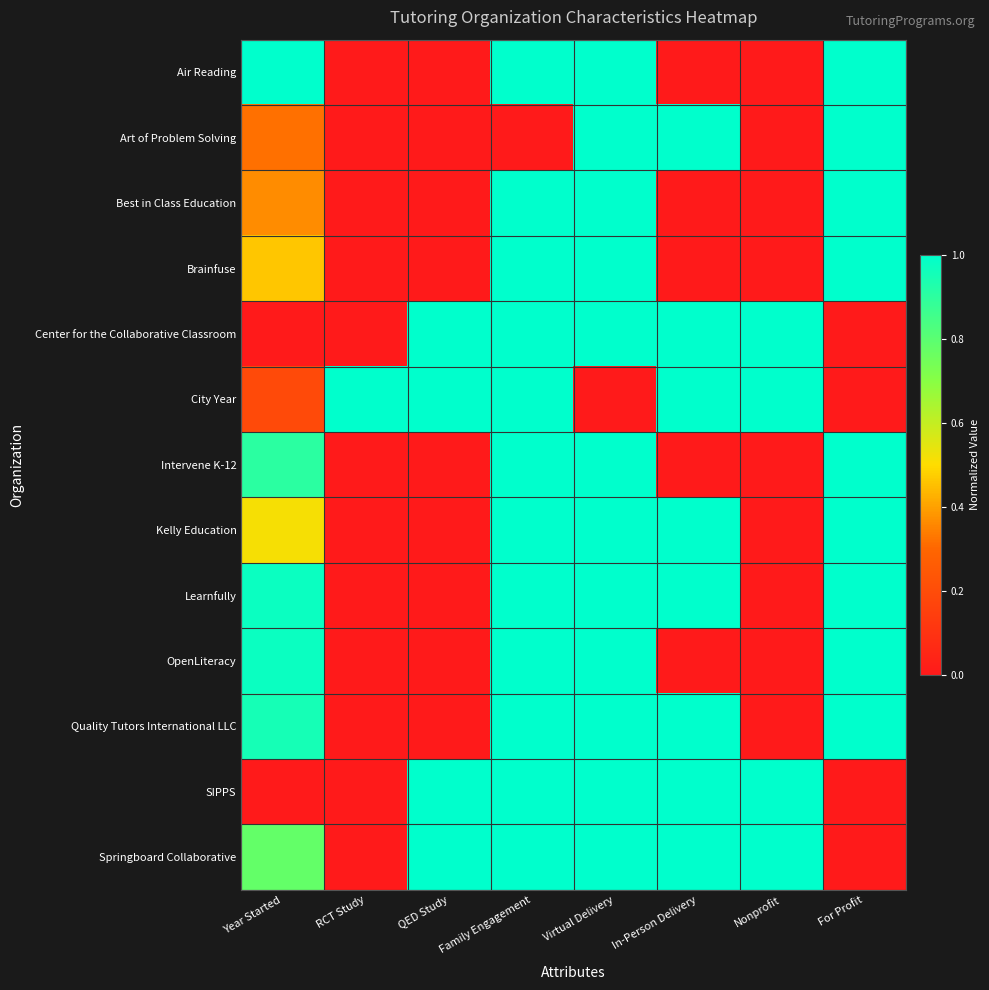

At which category is the sum across all series the highest?

Family Engagement